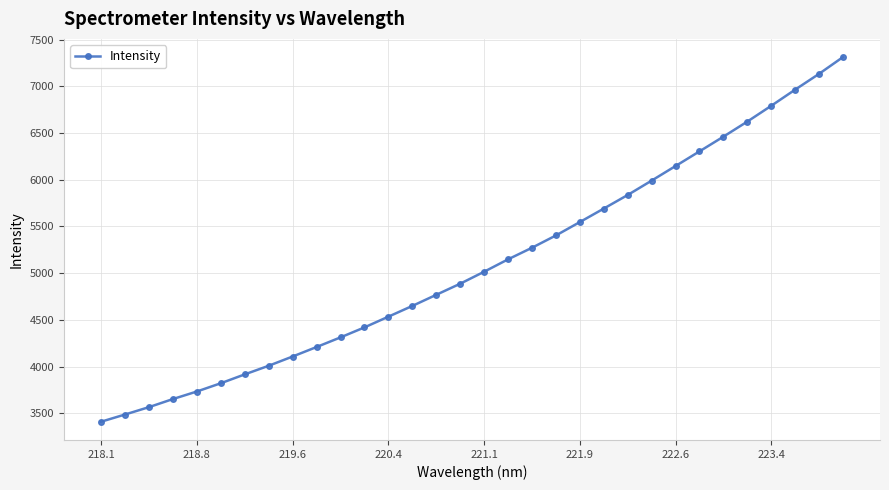

What is the maximum value shown in the chart?

7313.2